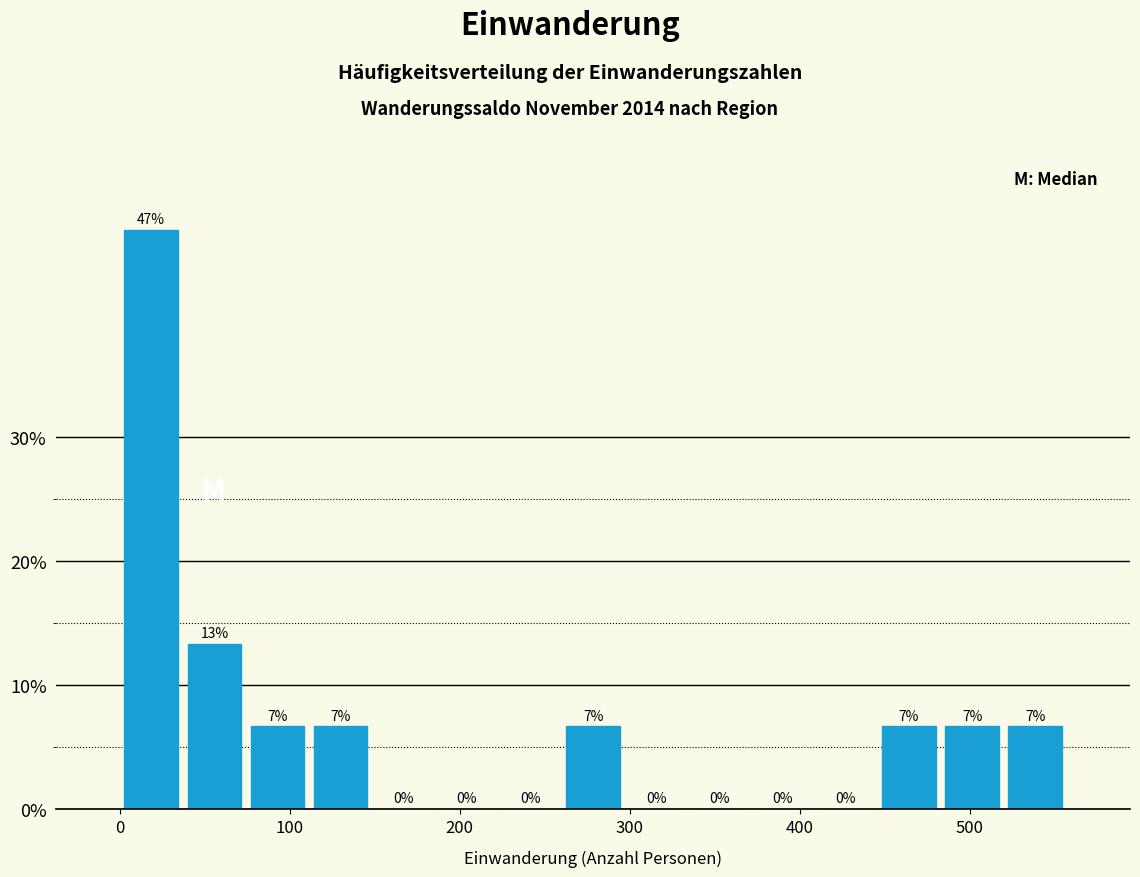

Read against the x-axis, roughly where is the centre of the tallest bar?

20